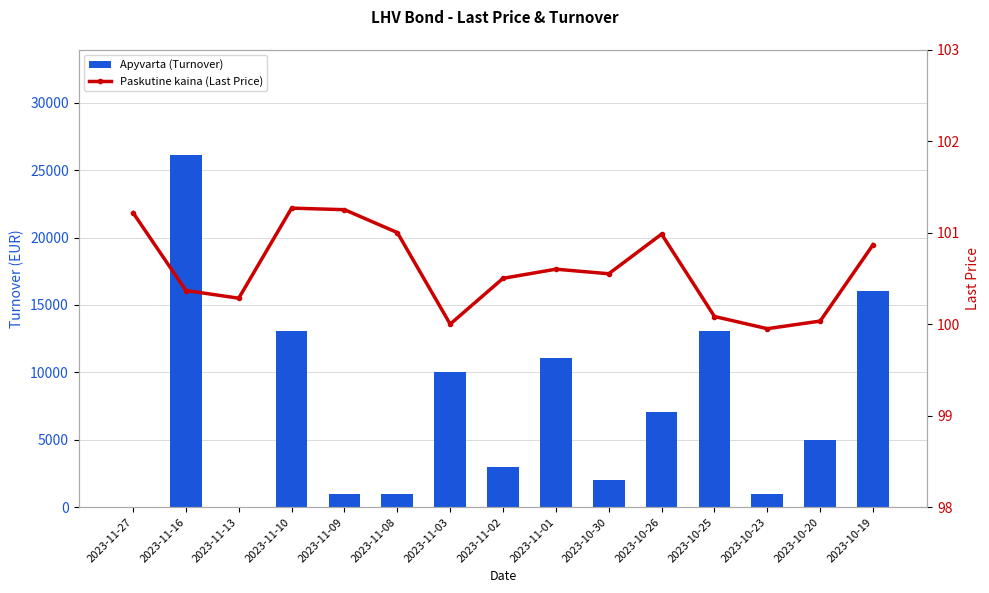

Is the value of Apyvarta (Turnover) at 2023-10-30 greater than the value of Paskutine kaina (Last Price) at 2023-10-30?

Yes